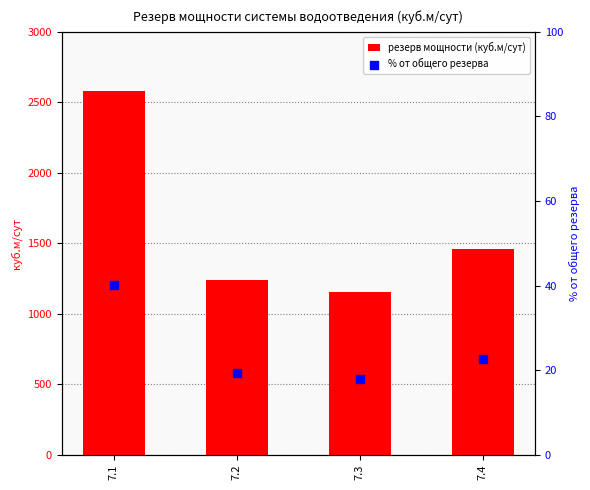

Which series reaches the maximum Y coordinate?

резерв мощности (куб.м/сут)